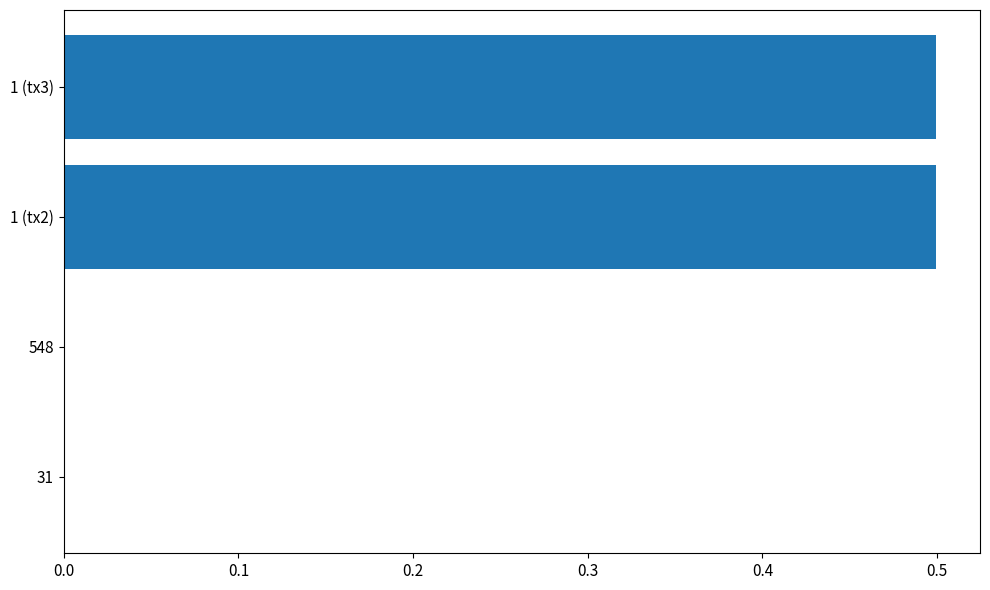

True or false: the data shows 0.3 at 1 (tx2).

False